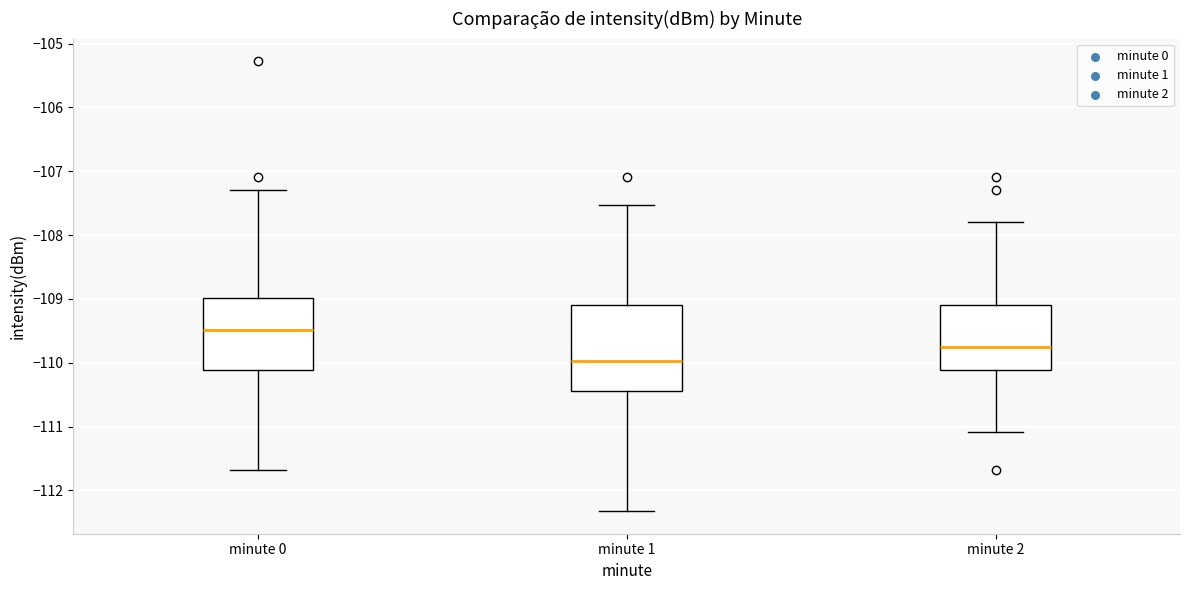

Reading left to right, transcribe this box plot: for each box, give where its median line is, the range the box spans, and where its two whiskers end, as read against the y-axis. The values are not printed on the chart, so give them approximately, as read against the axis.

minute 0: median -109.5, box -110.1 to -109.0, whiskers -111.7 to -107.3
minute 1: median -110.0, box -110.4 to -109.1, whiskers -112.3 to -107.5
minute 2: median -109.8, box -110.1 to -109.1, whiskers -111.1 to -107.8